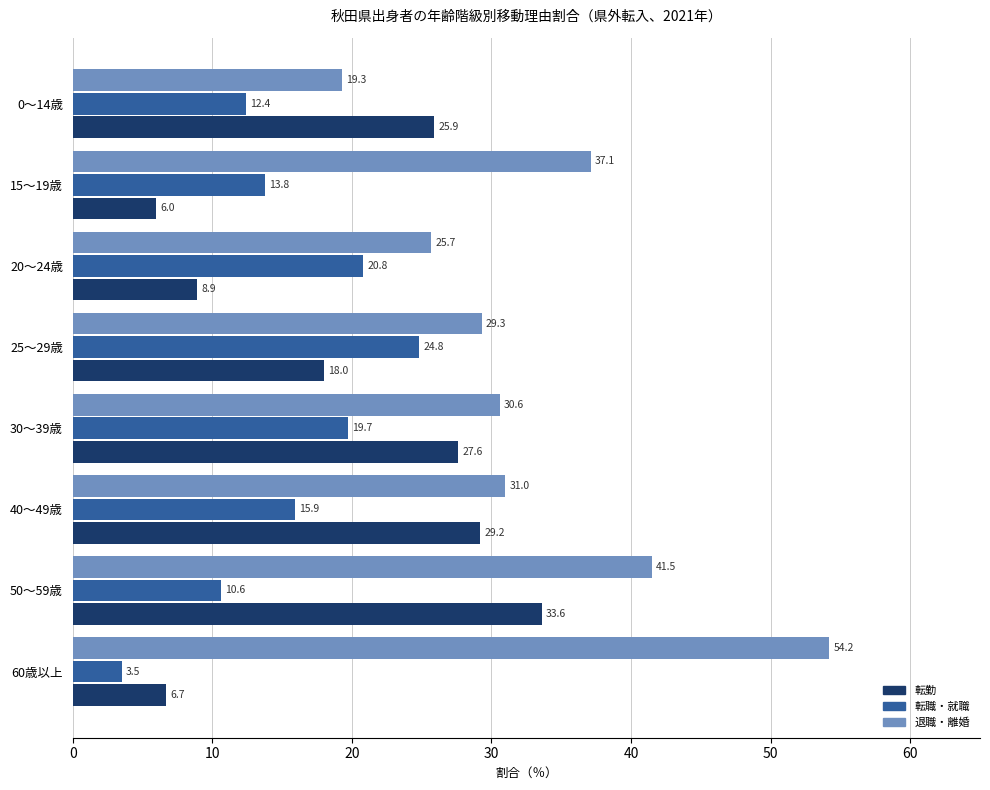

How many values in the 転勤 series exceed 25?

4